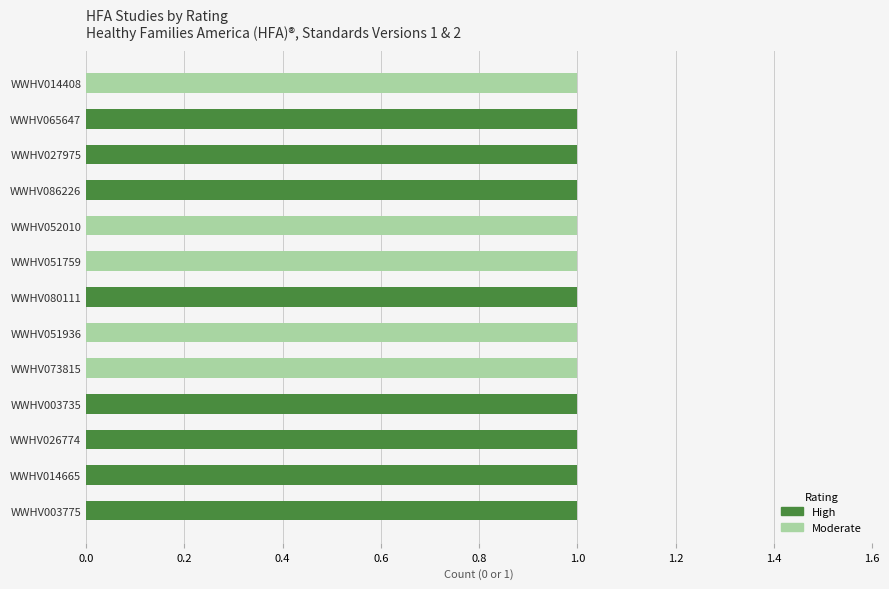

The Moderate series shows 0 at WWHV014665. True or false?

True